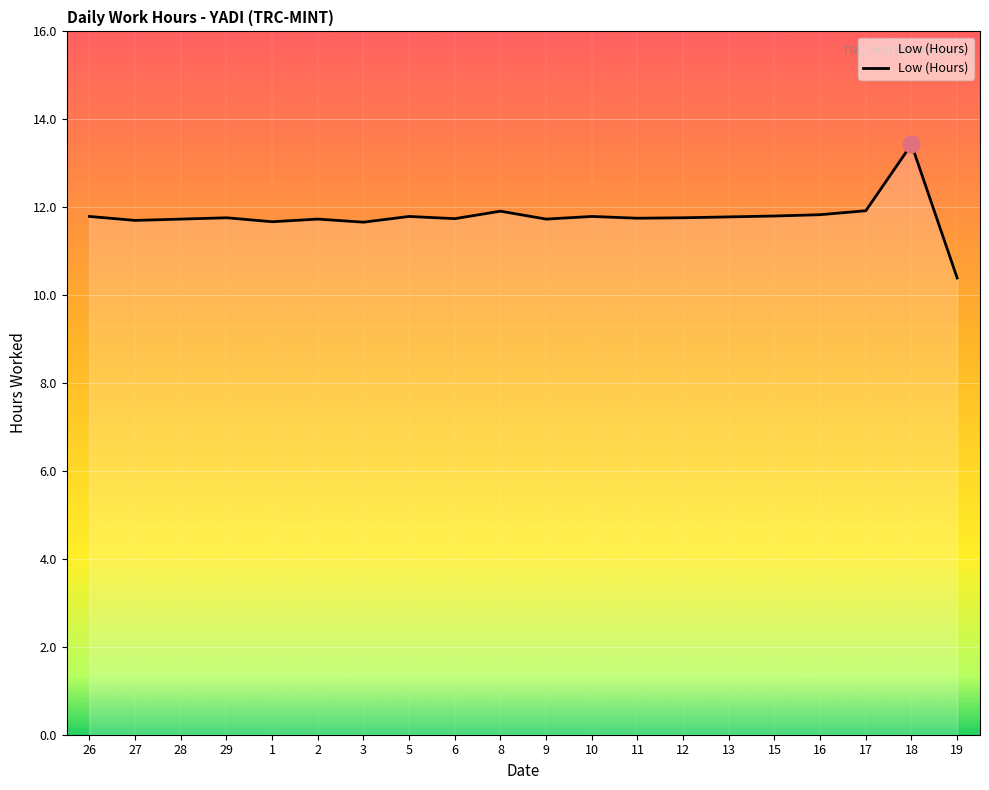

True or false: the data shows 7.2 at 27.

False